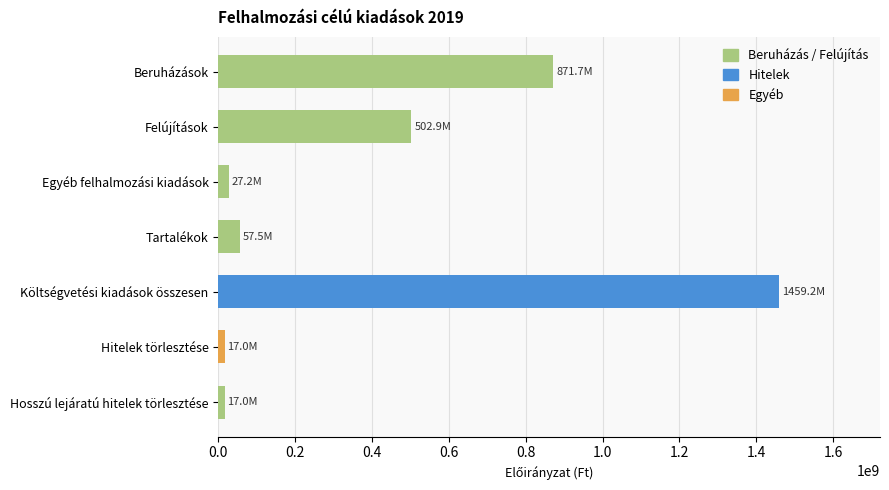

How many series are shown in this chart?

1